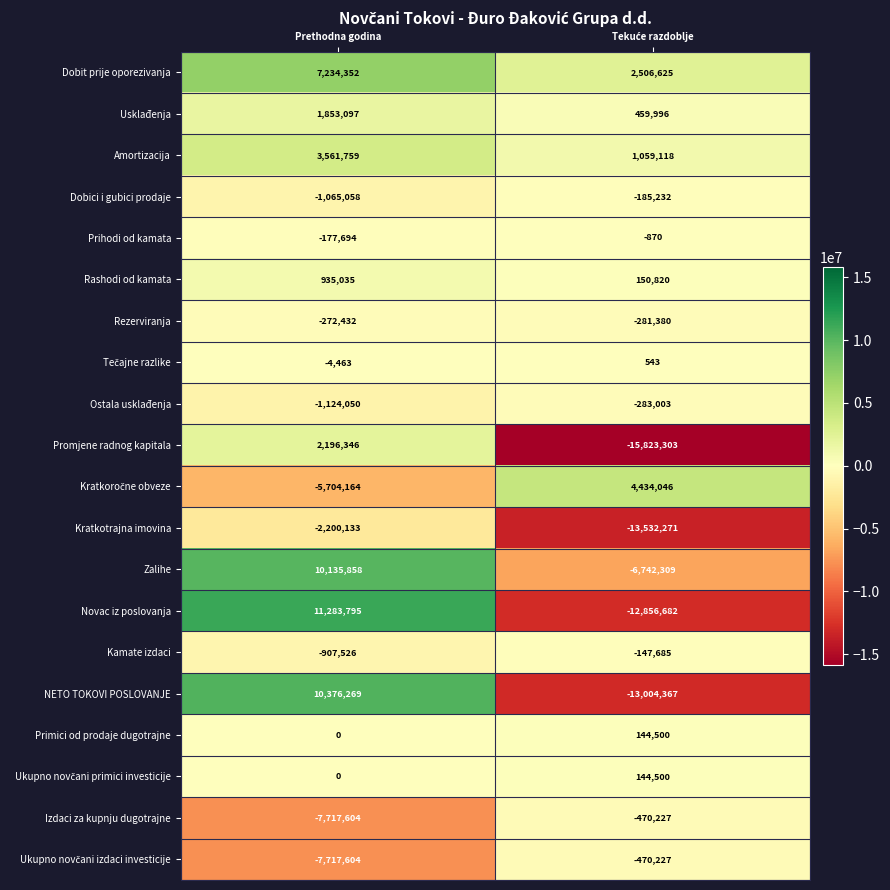

True or false: Prihodi od kamata has a value of -51714 at Prethodna godina.

False